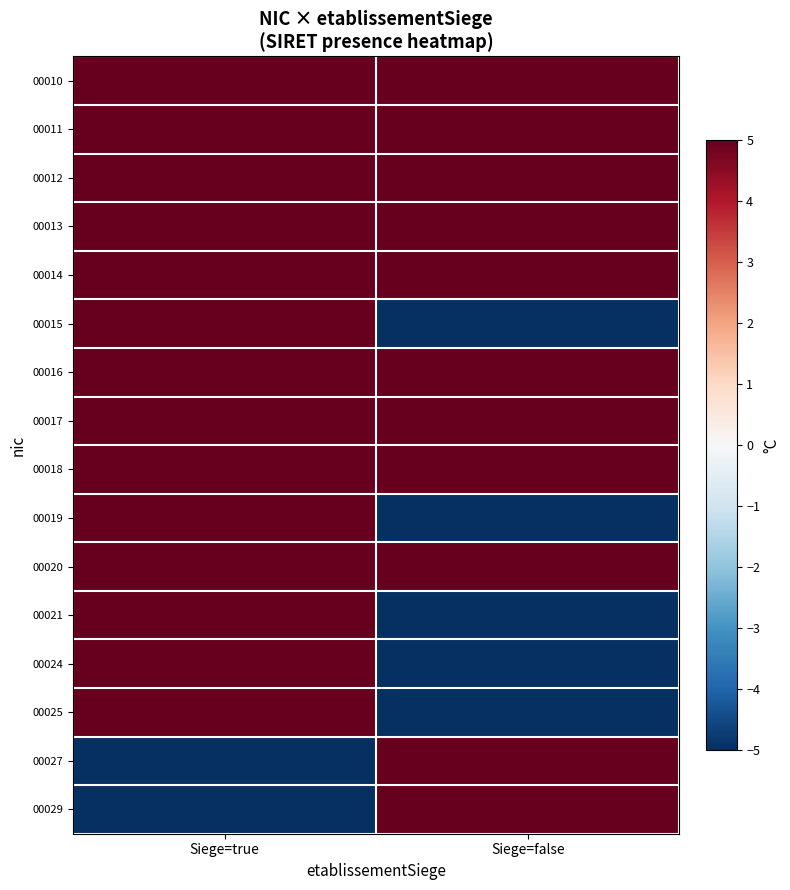

Reading left to right, what are all the values shown in this chart?

00010: Siege=true=5	Siege=false=5
00011: Siege=true=5	Siege=false=5
00012: Siege=true=5	Siege=false=5
00013: Siege=true=5	Siege=false=5
00014: Siege=true=5	Siege=false=5
00015: Siege=true=5	Siege=false=-5
00016: Siege=true=5	Siege=false=5
00017: Siege=true=5	Siege=false=5
00018: Siege=true=5	Siege=false=5
00019: Siege=true=5	Siege=false=-5
00020: Siege=true=5	Siege=false=5
00021: Siege=true=5	Siege=false=-5
00024: Siege=true=5	Siege=false=-5
00025: Siege=true=5	Siege=false=-5
00027: Siege=true=-5	Siege=false=5
00029: Siege=true=-5	Siege=false=5